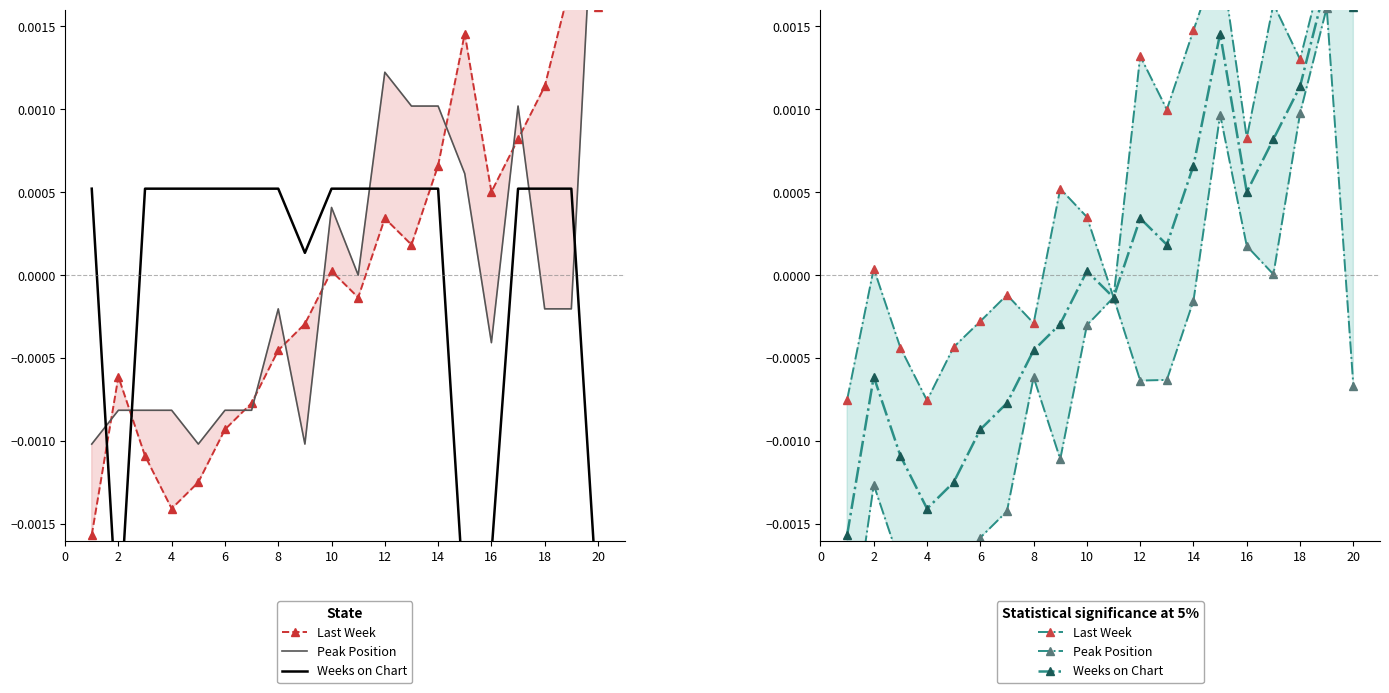

What are all the series names shown in the legend?

Last Week, Peak Position, Weeks on Chart